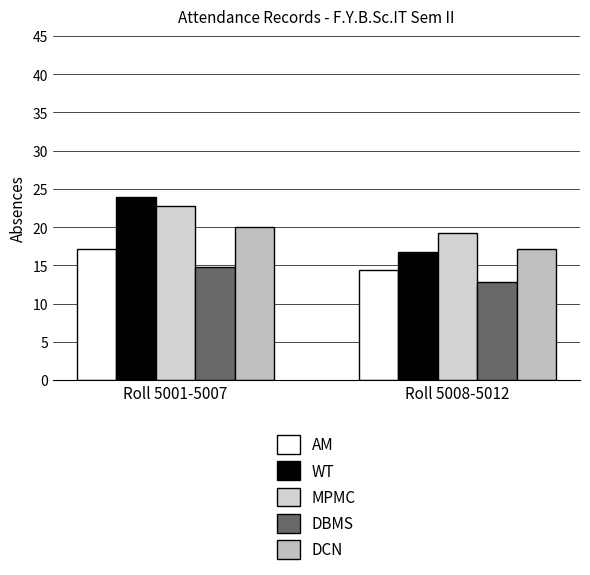

What position from the left is Roll 5008-5012?

2